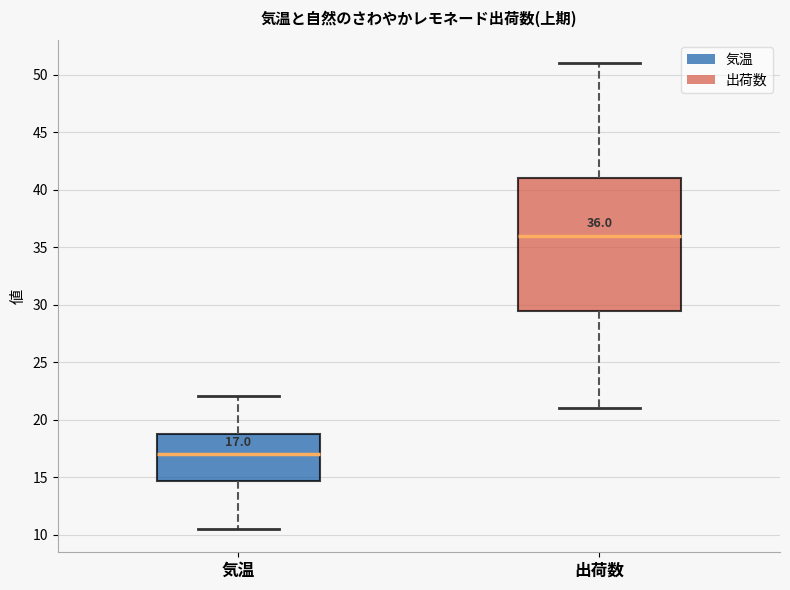

Comparing the boxes themselves (not the whiskers), which one is the tallest?

出荷数